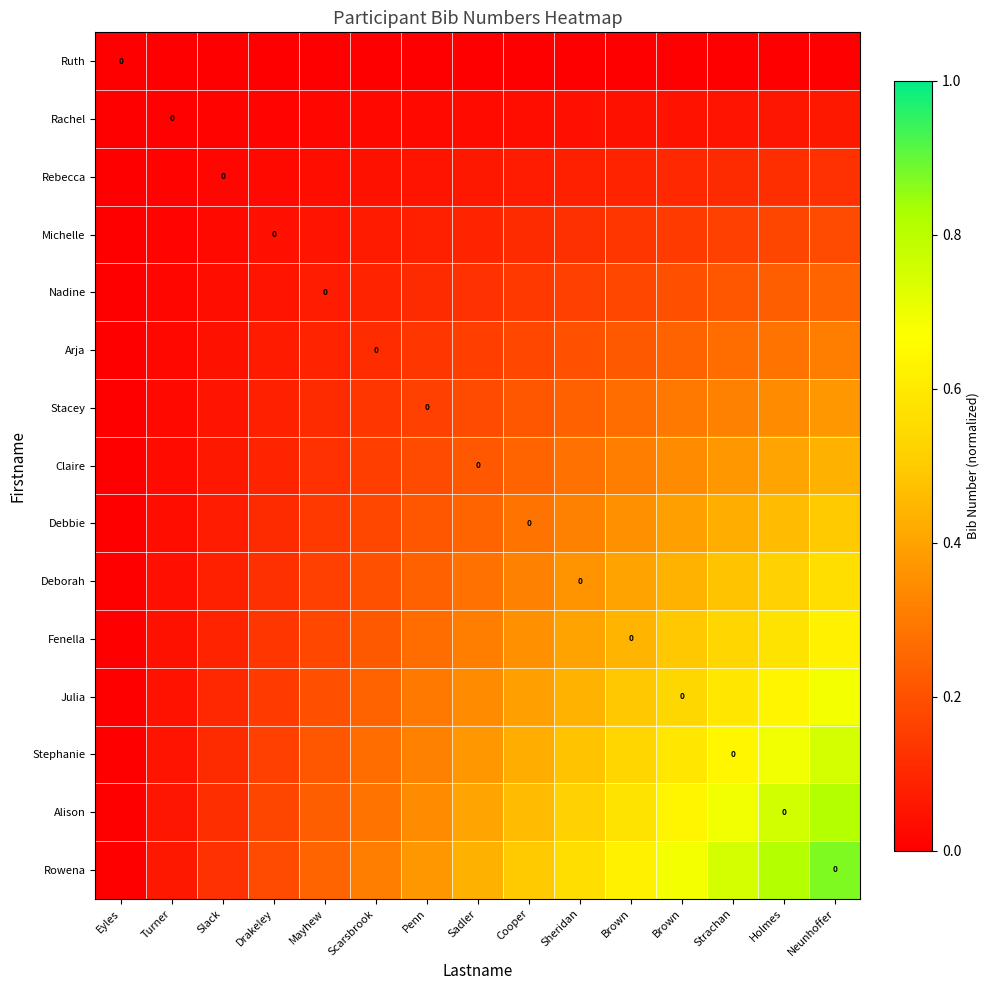

How many series are shown in this chart?

15